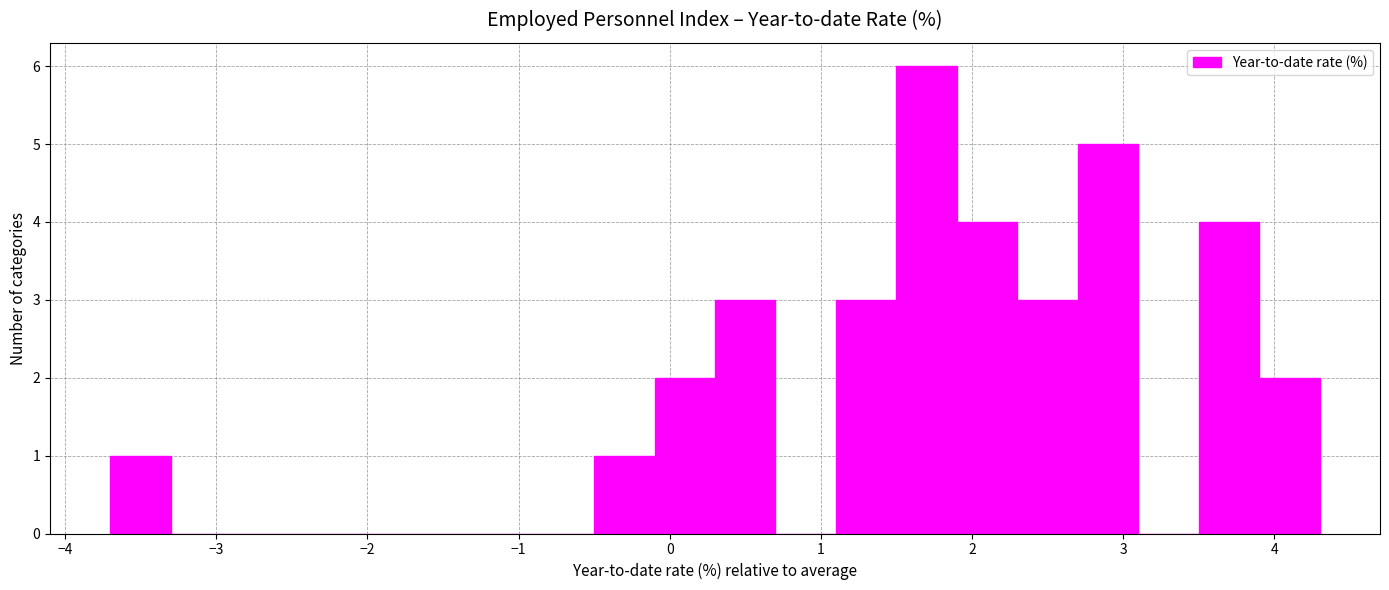

What is the height of the bar covering 1.5 to 1.9 on the x-axis? The values are not printed on the chart, so give them approximately, as read against the axis.

6